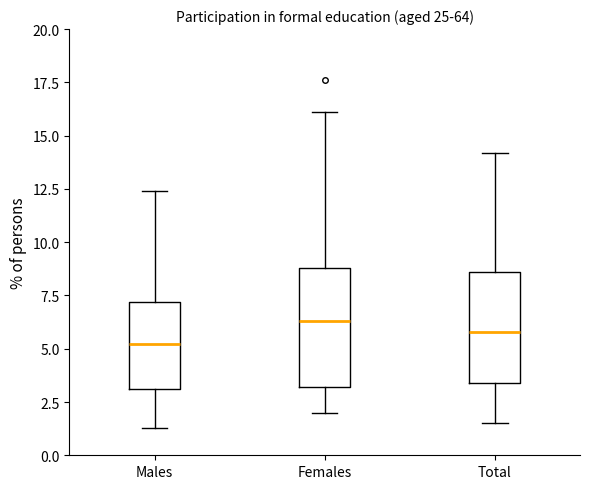

Reading left to right, read every box against the y-axis: the position of its median line, the range the box covers, and the ends of its whiskers. The values are not printed on the chart, so give them approximately, as read against the axis.

Males: median 5.0, box 3.0 to 7.0, whiskers 1.5 to 12.5
Females: median 6.5, box 3.0 to 9.0, whiskers 2.0 to 16.0
Total: median 6.0, box 3.5 to 8.5, whiskers 1.5 to 14.0